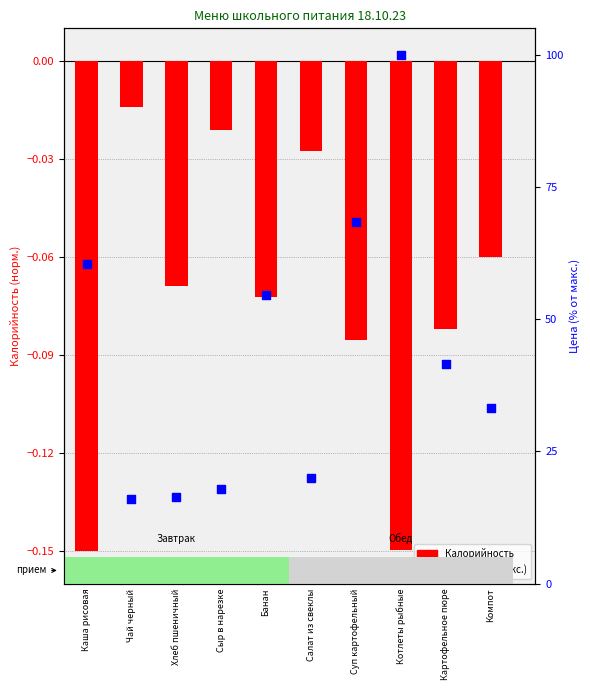

Is the value of Калорийность (норм.) at Компот greater than the value of Цена (% от макс.) at Салат из свеклы?

No